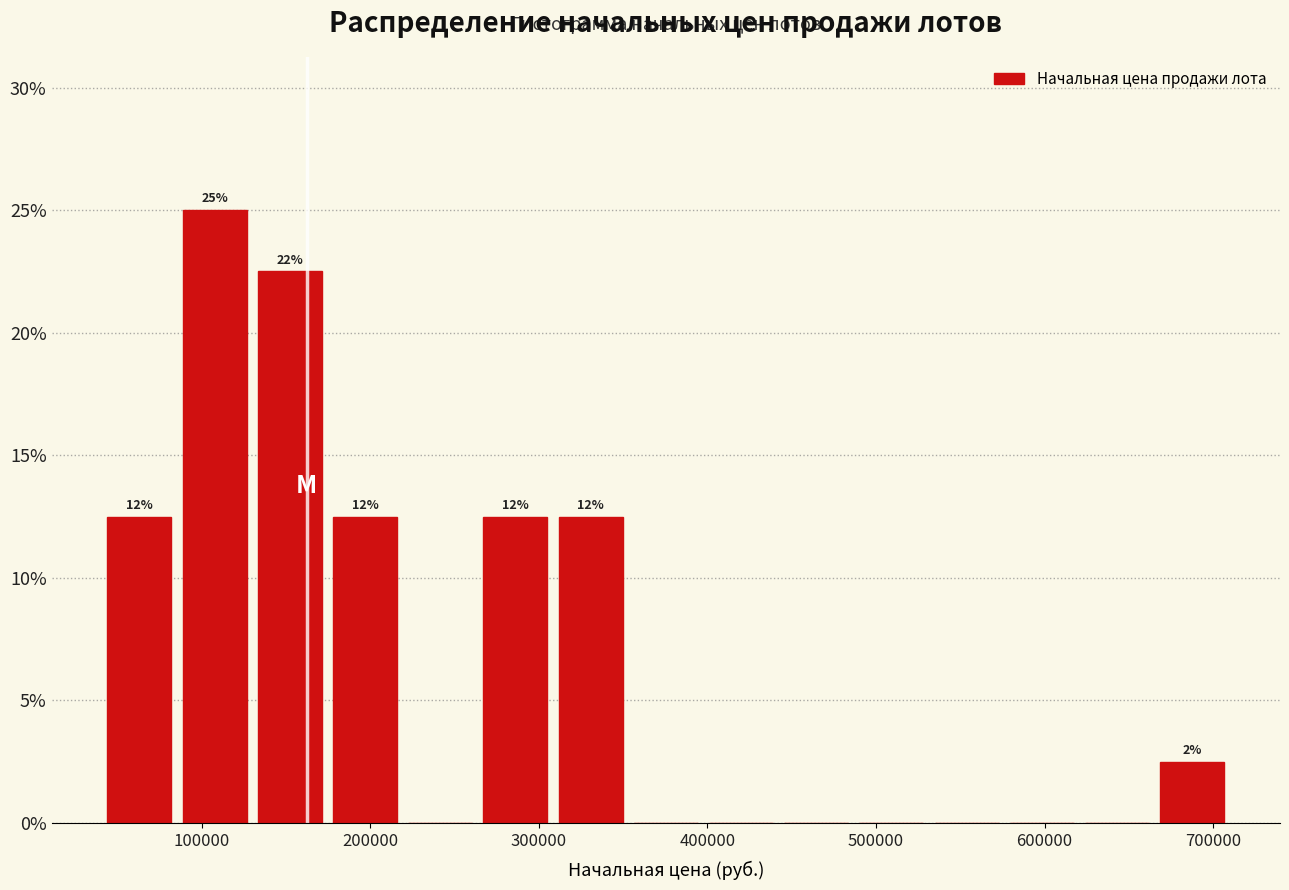

Over which range of the x-axis is the bar tallest?

90000 to 130000